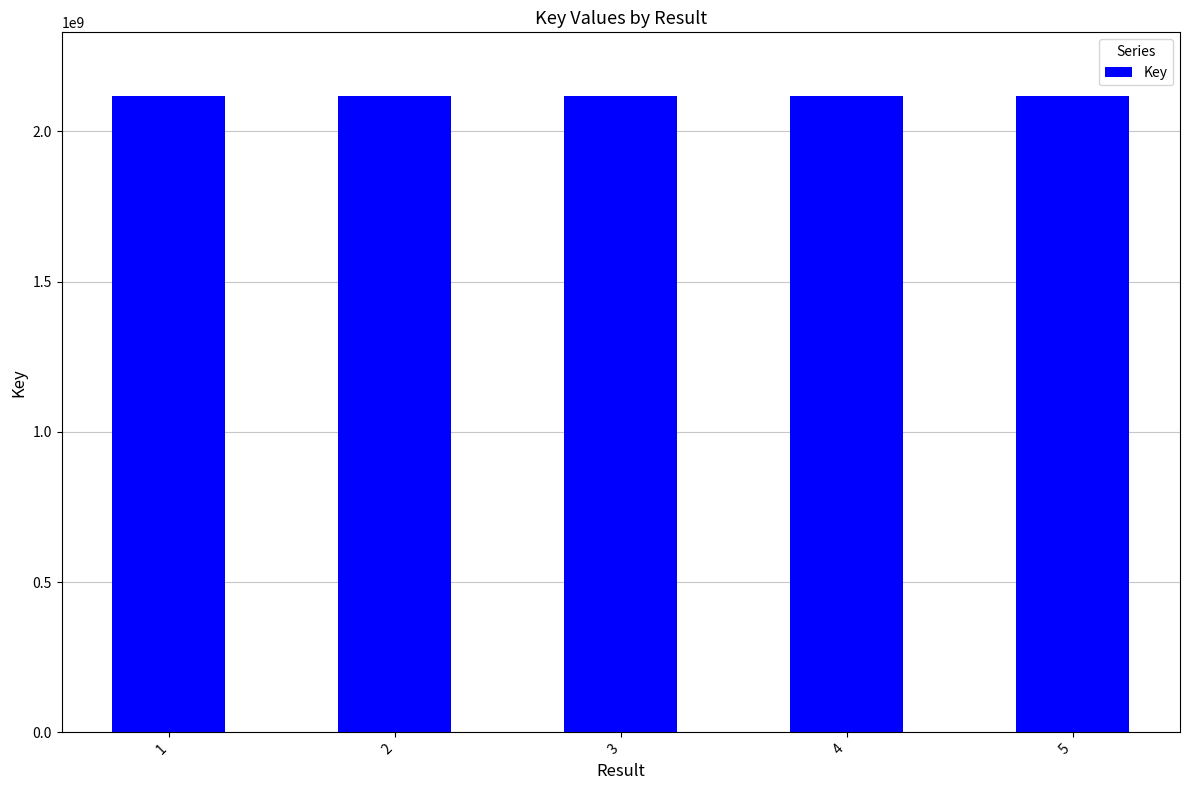

What is the value of the 4th bar from the left?

2117946889